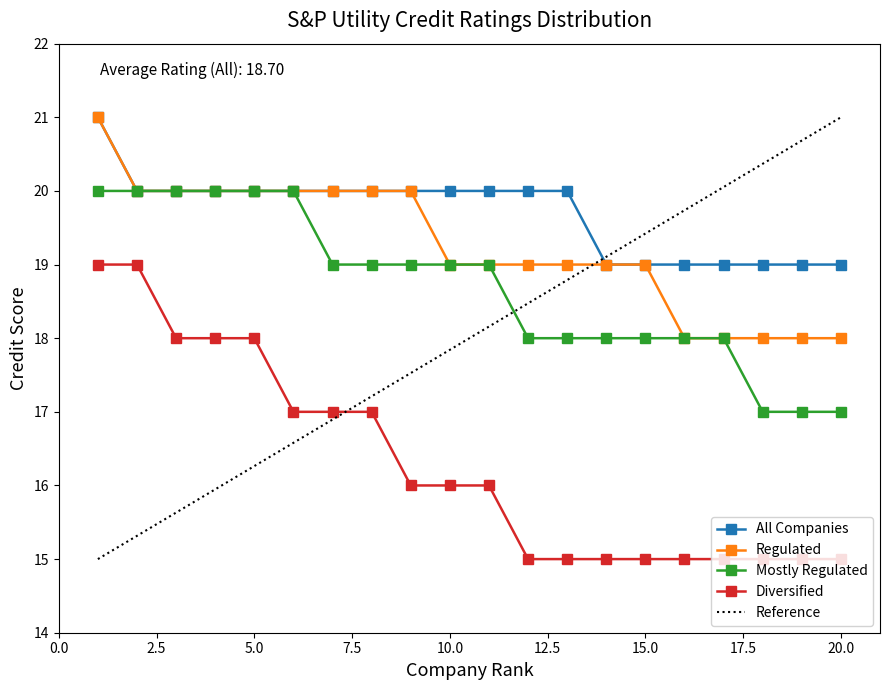

True or false: All Companies has a value of 20 at 5.0.

True